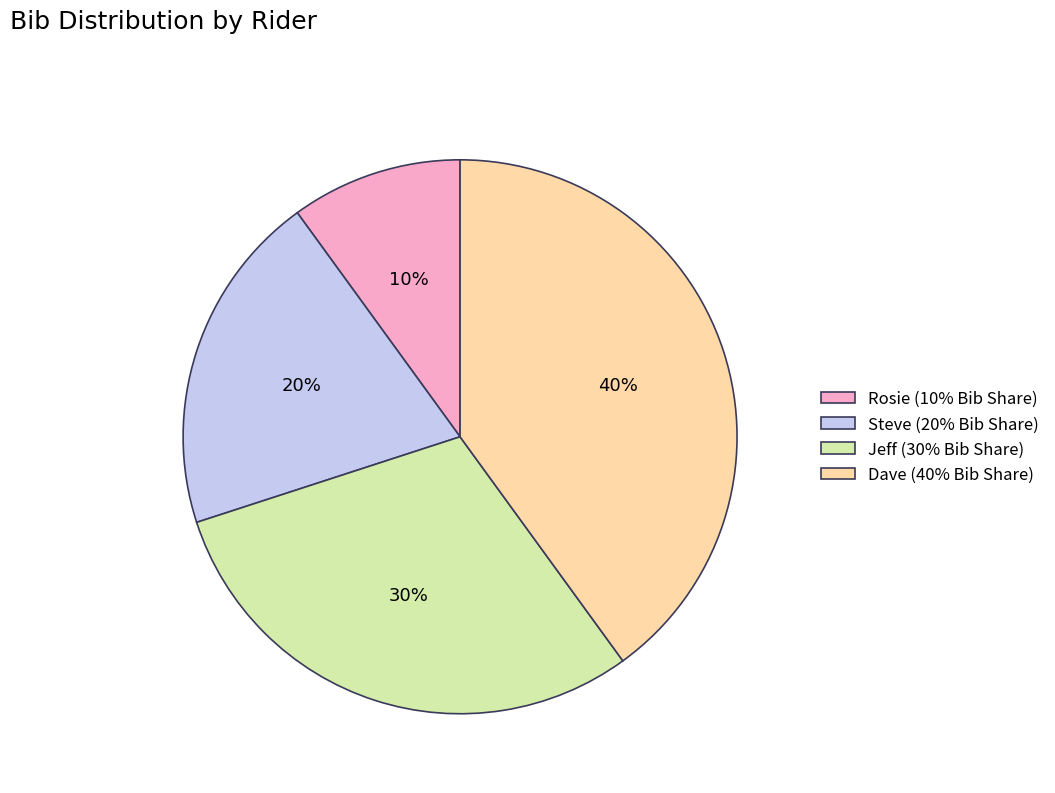

Which has a higher value, Jeff (30% Bib Share) or Dave (40% Bib Share)?

Dave (40% Bib Share)